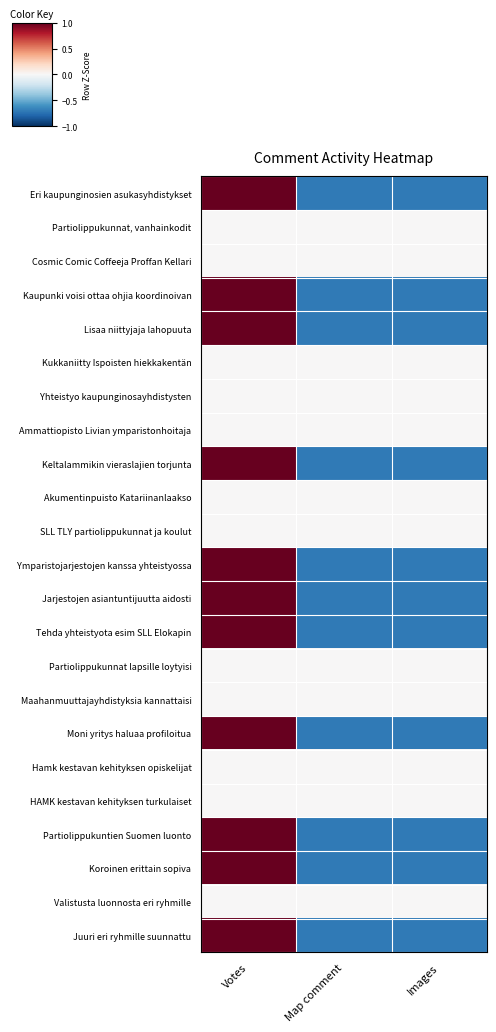

Rank the series by their maximum value, from highest to lowest.

Eri kaupunginosien asukasyhdistykset, Kaupunki voisi ottaa ohjia koordinoivan, Lisaa niittyjaja lahopuuta, Keltalammikin vieraslajien torjunta, Ymparistojarjestojen kanssa yhteistyossa, Jarjestojen asiantuntijuutta aidosti, Tehda yhteistyota esim SLL Elokapin, Moni yritys haluaa profiloitua, Partiolippukuntien Suomen luonto, Koroinen erittain sopiva, Juuri eri ryhmille suunnattu, Partiolippukunnat, vanhainkodit, Cosmic Comic Coffeeja Proffan Kellari, Kukkaniitty Ispoisten hiekkakentän, Yhteistyo kaupunginosayhdistysten, Ammattiopisto Livian ymparistonhoitaja, Akumentinpuisto Katariinanlaakso, SLL TLY partiolippukunnat ja koulut, Partiolippukunnat lapsille loytyisi, Maahanmuuttajayhdistyksia kannattaisi, Hamk kestavan kehityksen opiskelijat, HAMK kestavan kehityksen turkulaiset, Valistusta luonnosta eri ryhmille